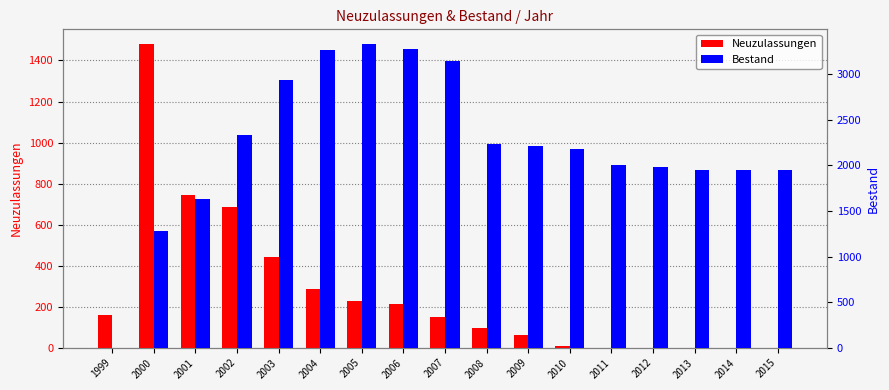

Is the value of Bestand at 2015 greater than the value of Neuzulassungen at 2013?

Yes